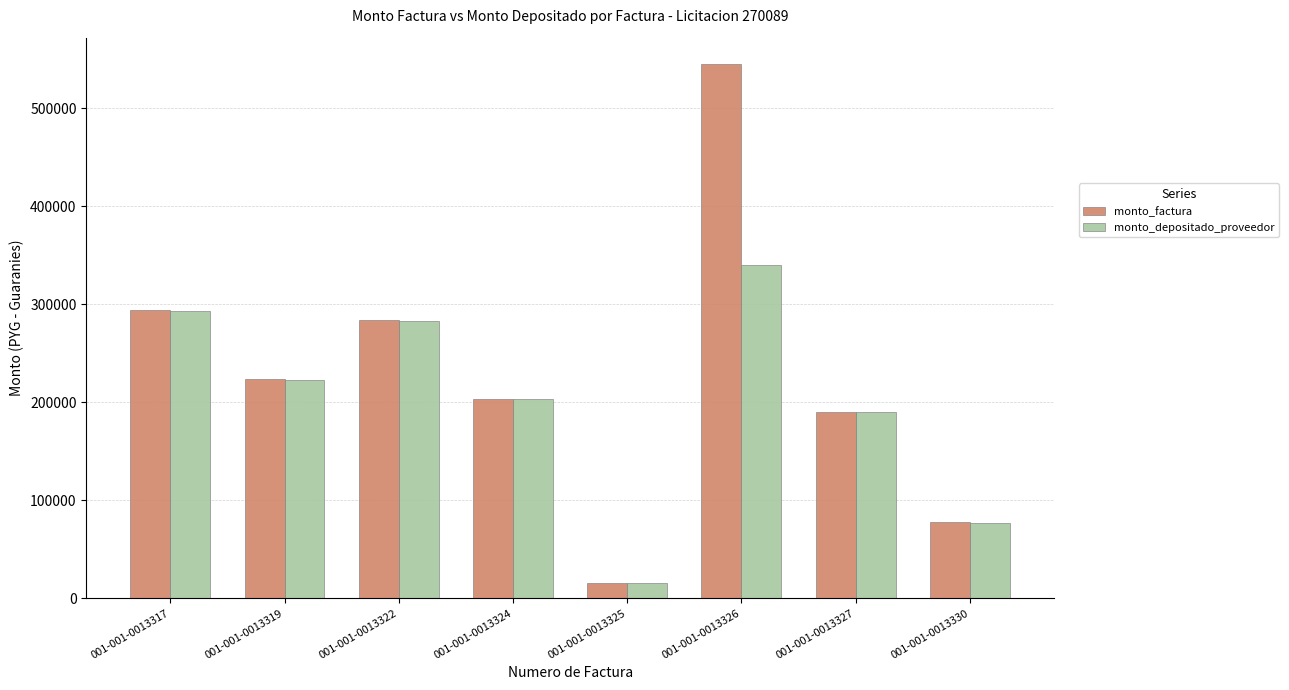

What are all the series names shown in the legend?

monto_factura, monto_depositado_proveedor